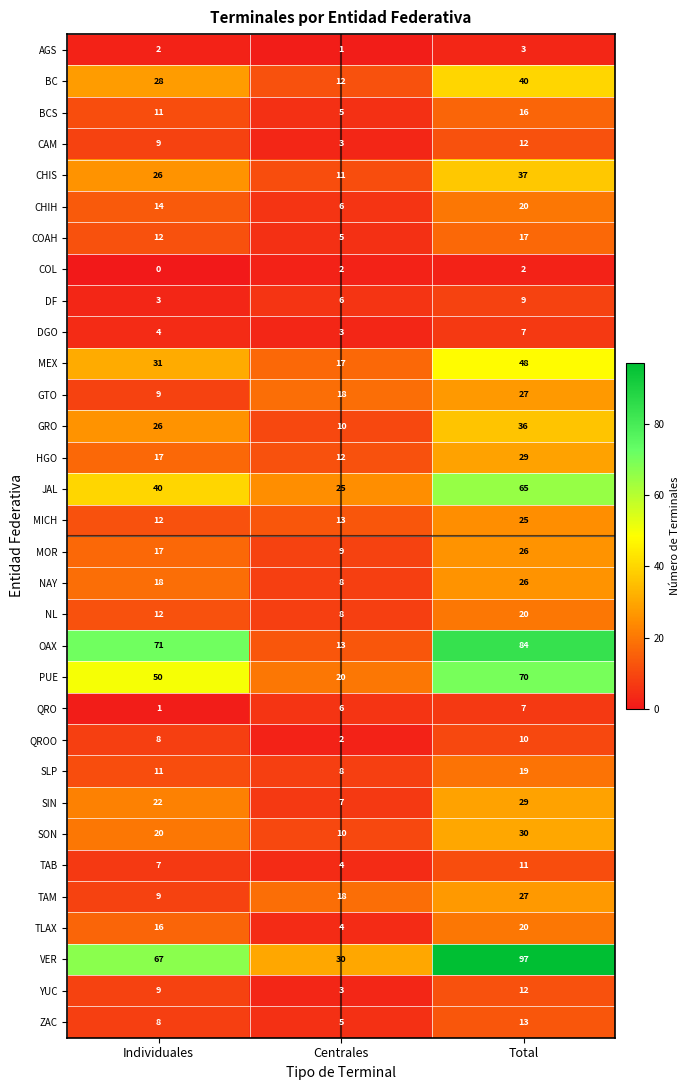

How many data points does each series have?

3